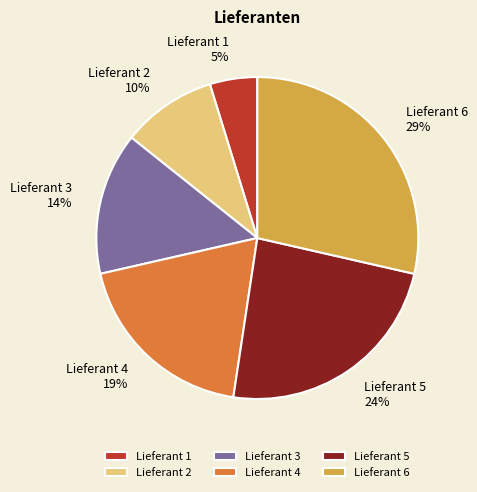

How many slices are in this pie chart?

6